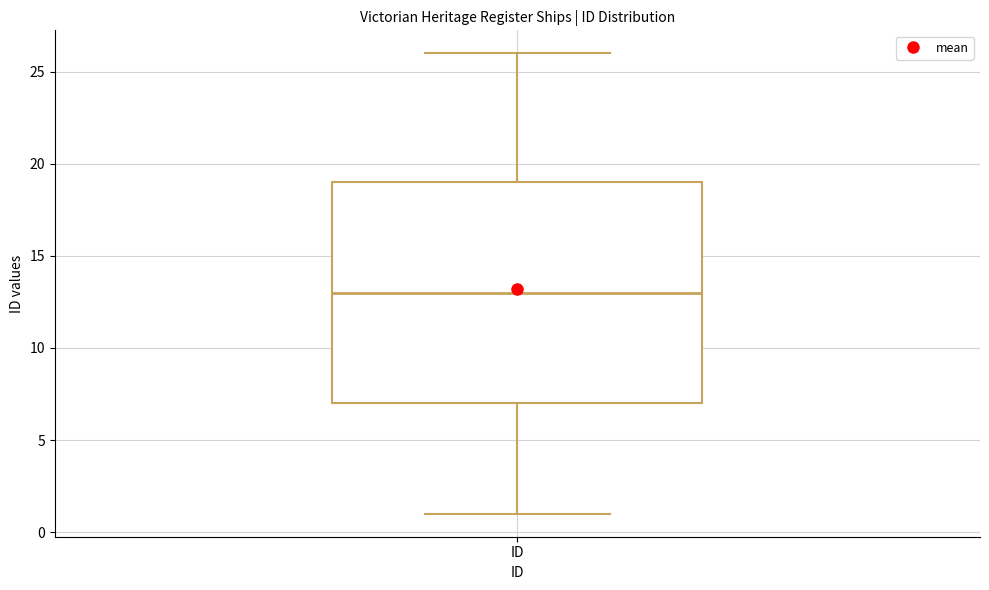

Transcribe this box plot: give where the median line is, the range the box spans, and where the two whiskers end, as read against the y-axis. The values are not printed on the chart, so give them approximately, as read against the axis.

median 13, box 7 to 19, whiskers 1 to 26